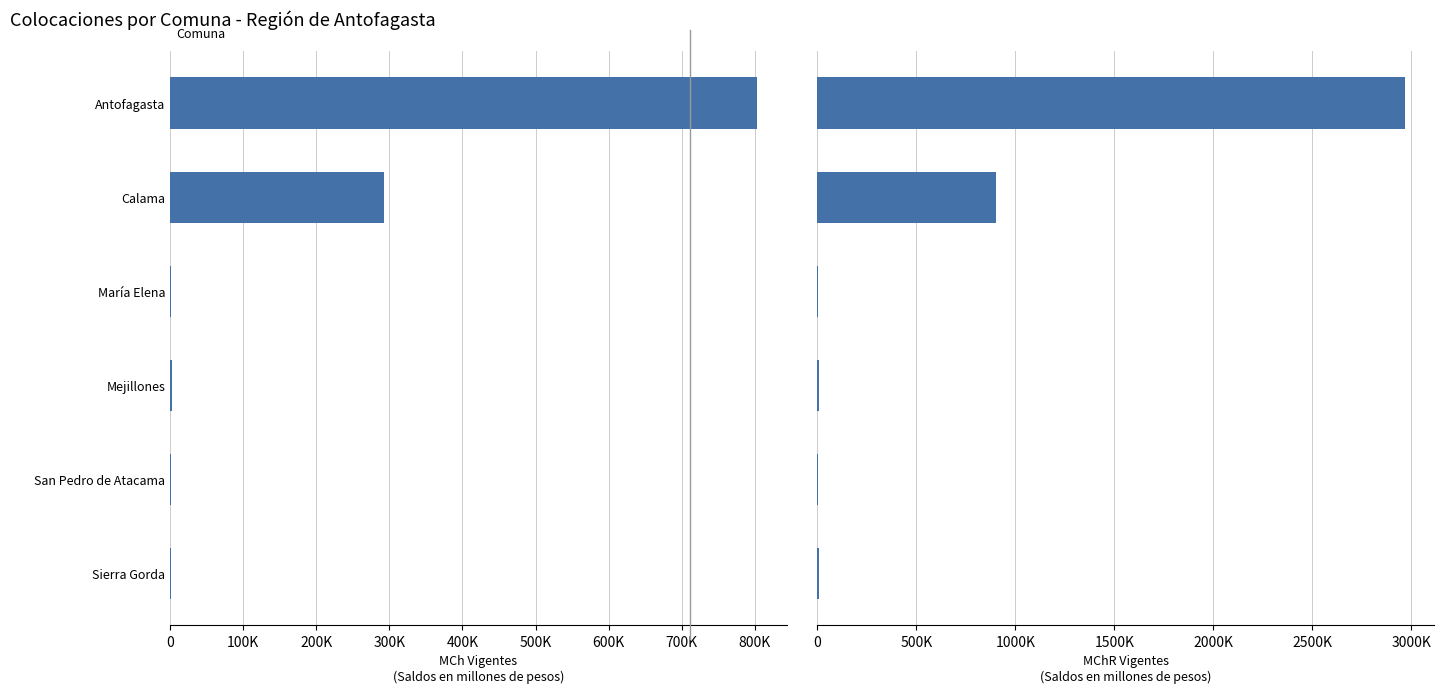

Reading left to right, transcribe all the data shown in this chart.

MCh Vigentes: 803235.0	292689.0	1766.4	3377.0	846.4	1298.7
MChR Vigentes: 2965555.7	900333.1	2071.2	5502.2	941.0	6496.4